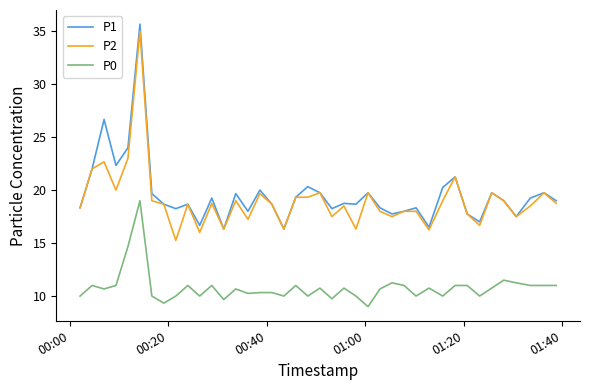

True or false: P0 and P2 cross at least once.

False